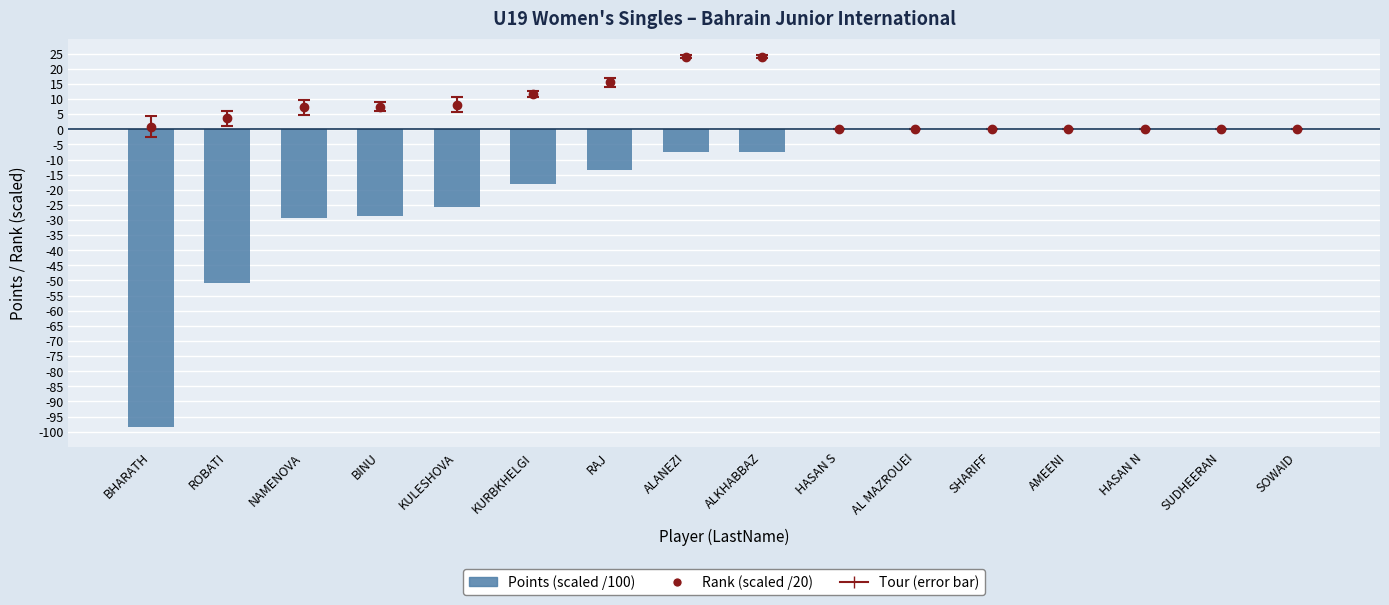

Which has a higher value, BINU or ROBATI?

BINU